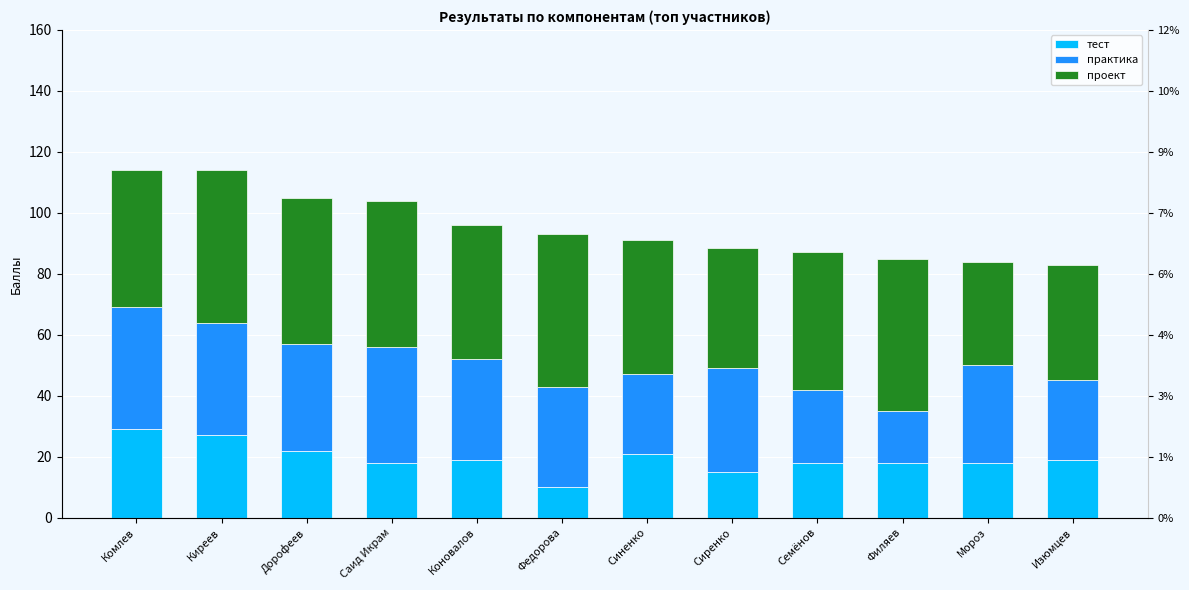

What is the label of the 11th bar from the left?

Мороз